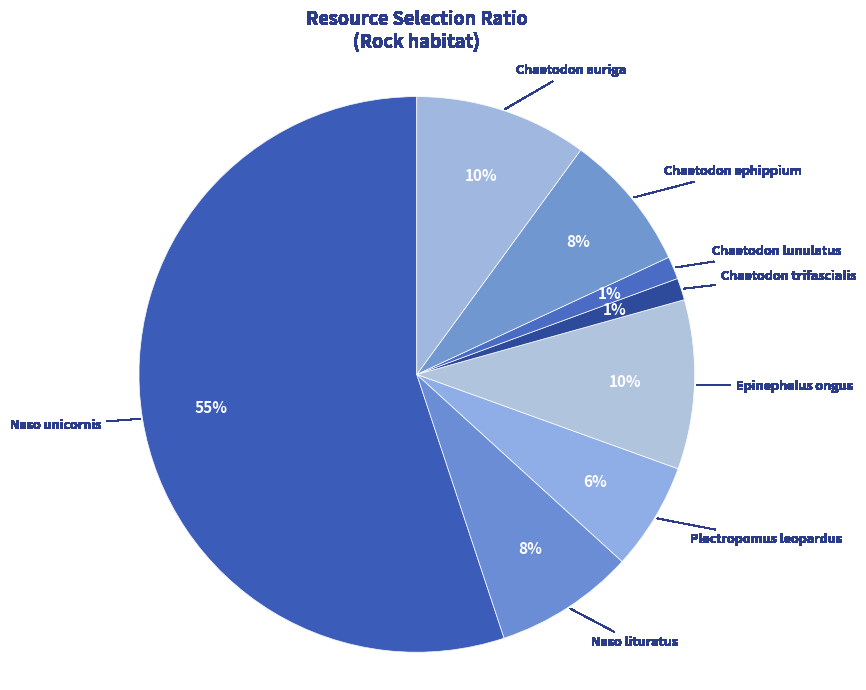

True or false: Naso unicornis accounts for 41% of the total.

False